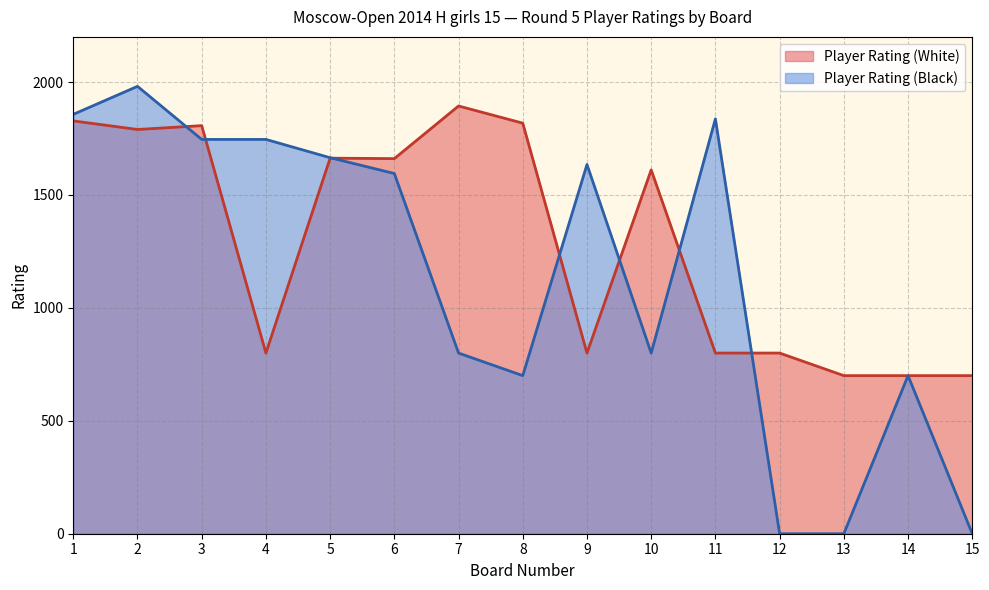

How many values in the Player Rating (Black) series are below 1595?

7